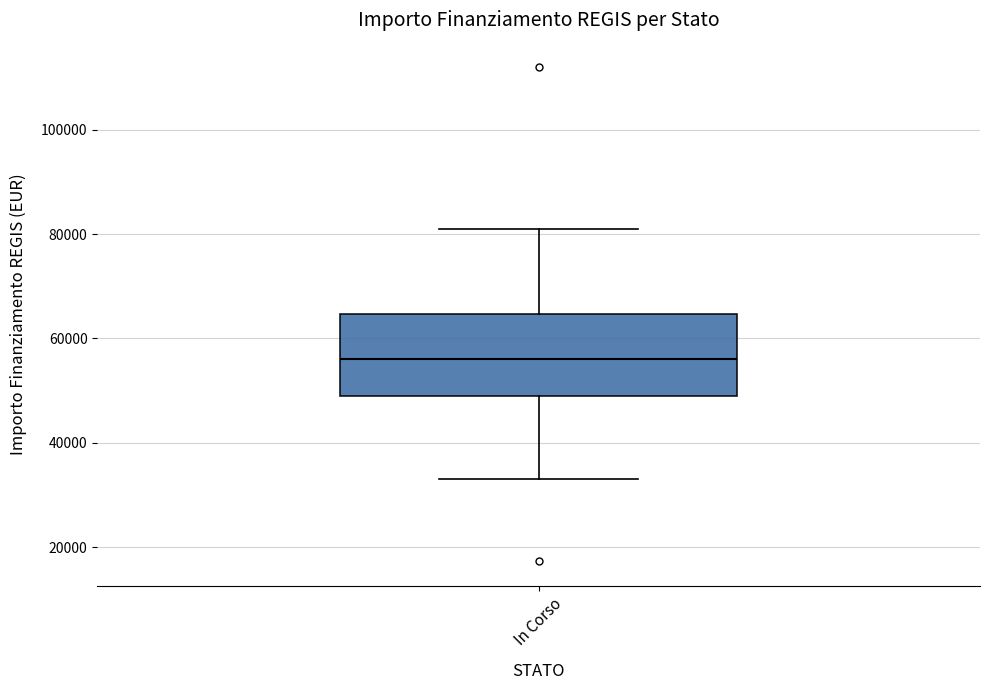

Read this box plot against the y-axis: the position of the median line, the range covered by the box, and the ends of both whiskers. The values are not printed on the chart, so give them approximately, as read against the axis.

median 56000, box 50000 to 64000, whiskers 32000 to 80000